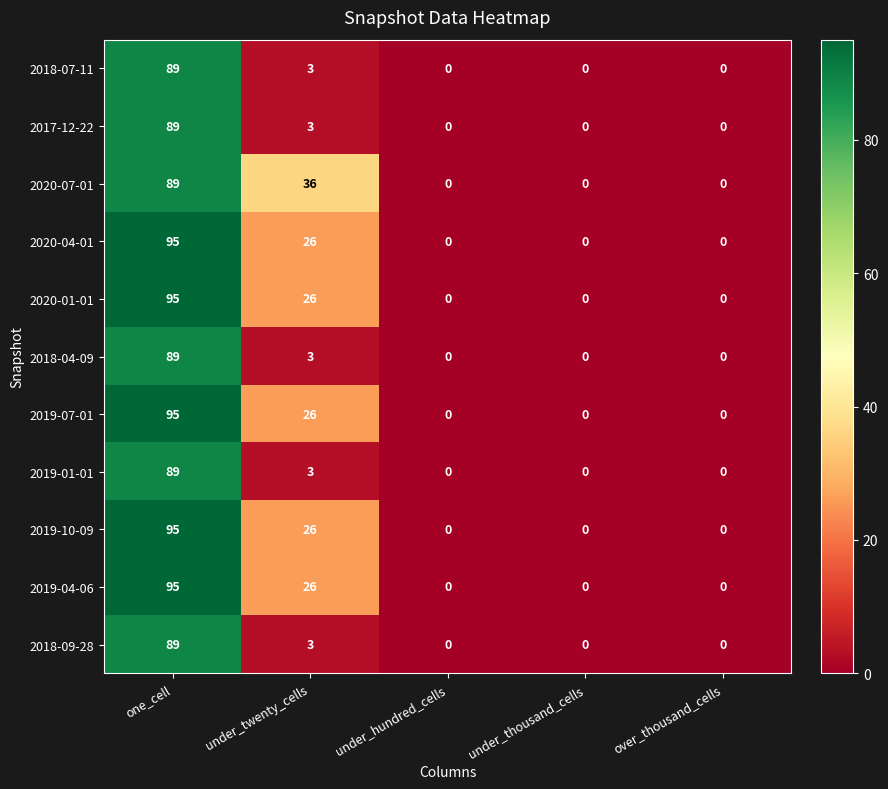

Is it true that 2020-07-01 equals 50 at under_thousand_cells?

False